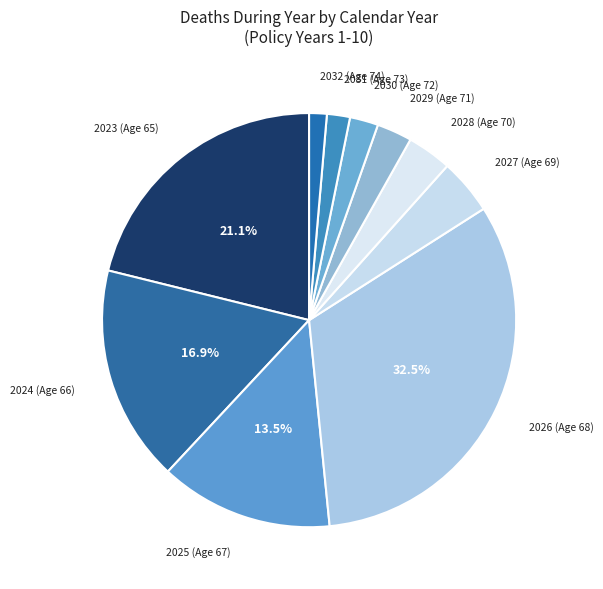

Which has a higher value, 2032 (Age 74) or 2025 (Age 67)?

2025 (Age 67)